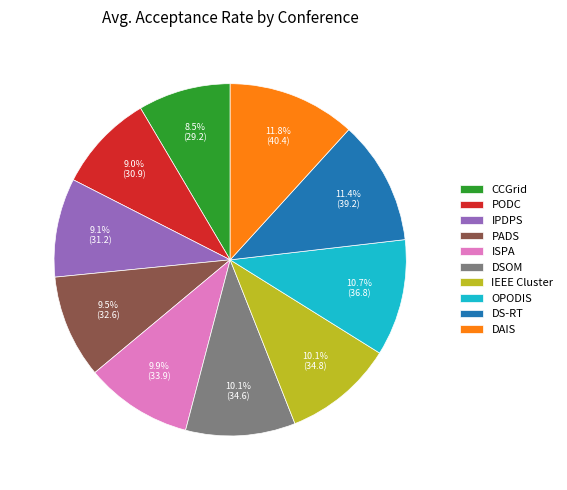

What percentage is NOT represented by DS-RT?

88.6%